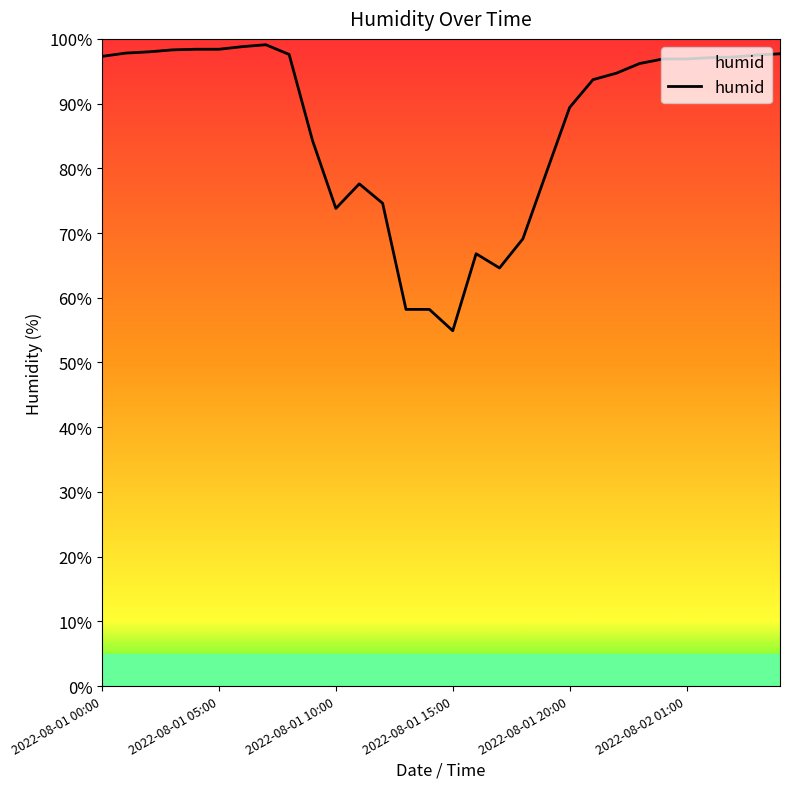

True or false: there are more than 1 points higher than both neighbors.

True